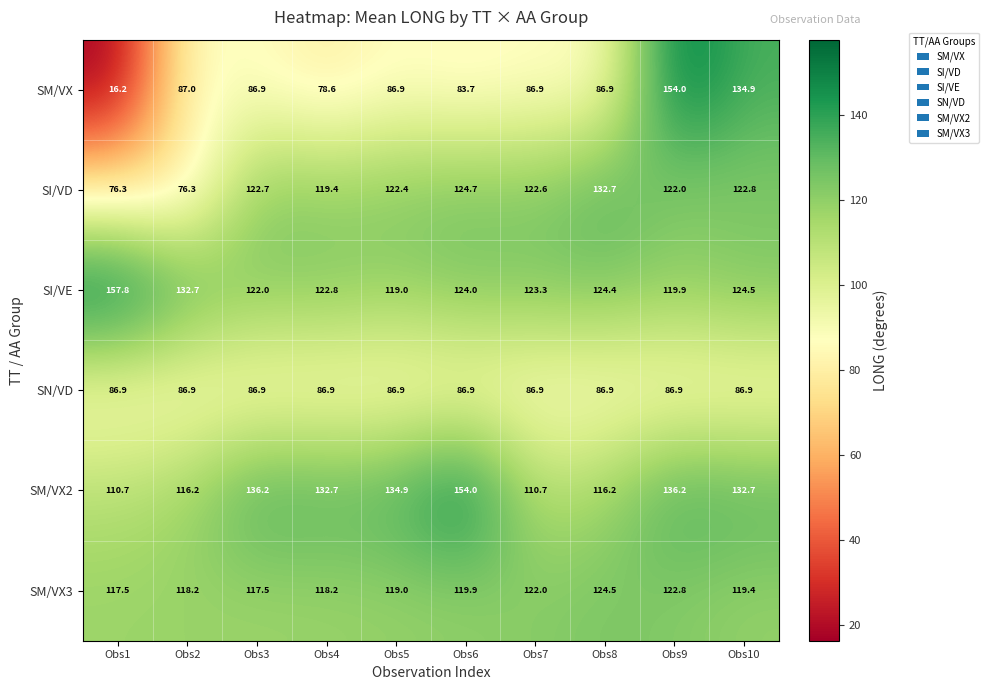

At which label does SI/VD first exceed 122?

Obs3